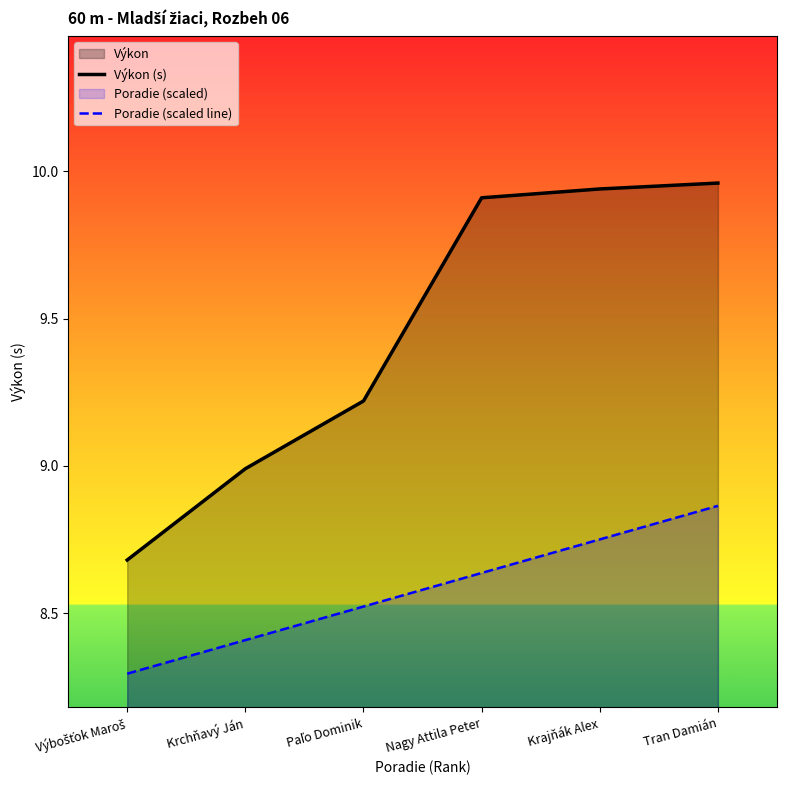

What position from the right is Nagy Attila Peter?

3